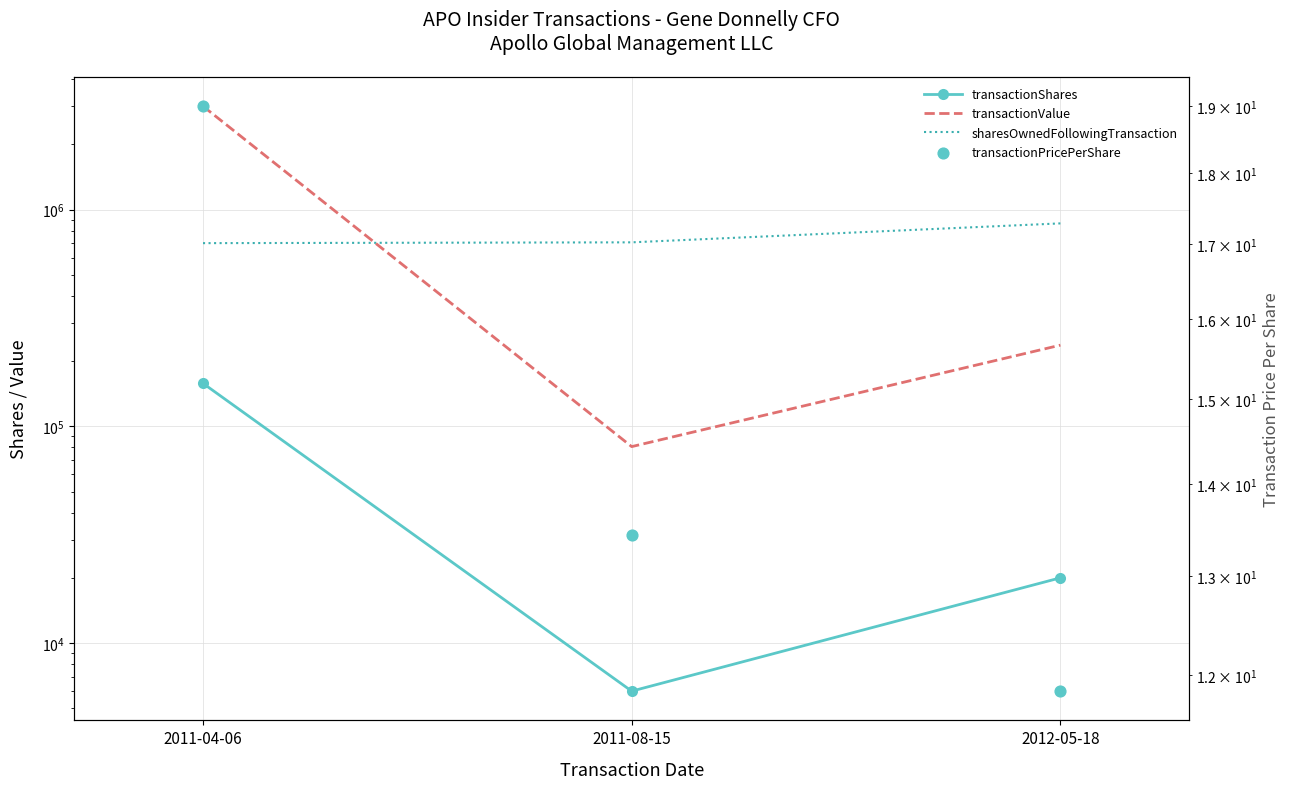

Is the value of sharesOwnedFollowingTransaction at 2011-04-06 greater than the value of transactionShares at 2012-05-18?

Yes